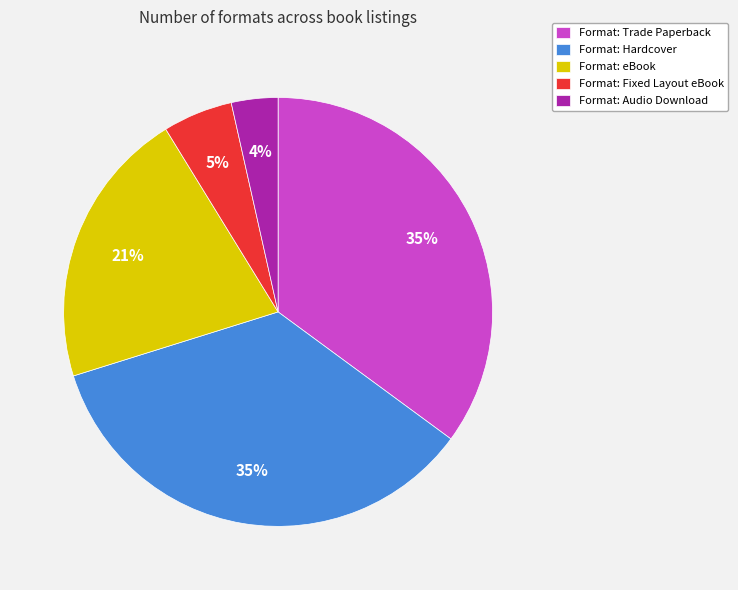

To the nearest percent, what portion does Format: Fixed Layout eBook represent?

5%